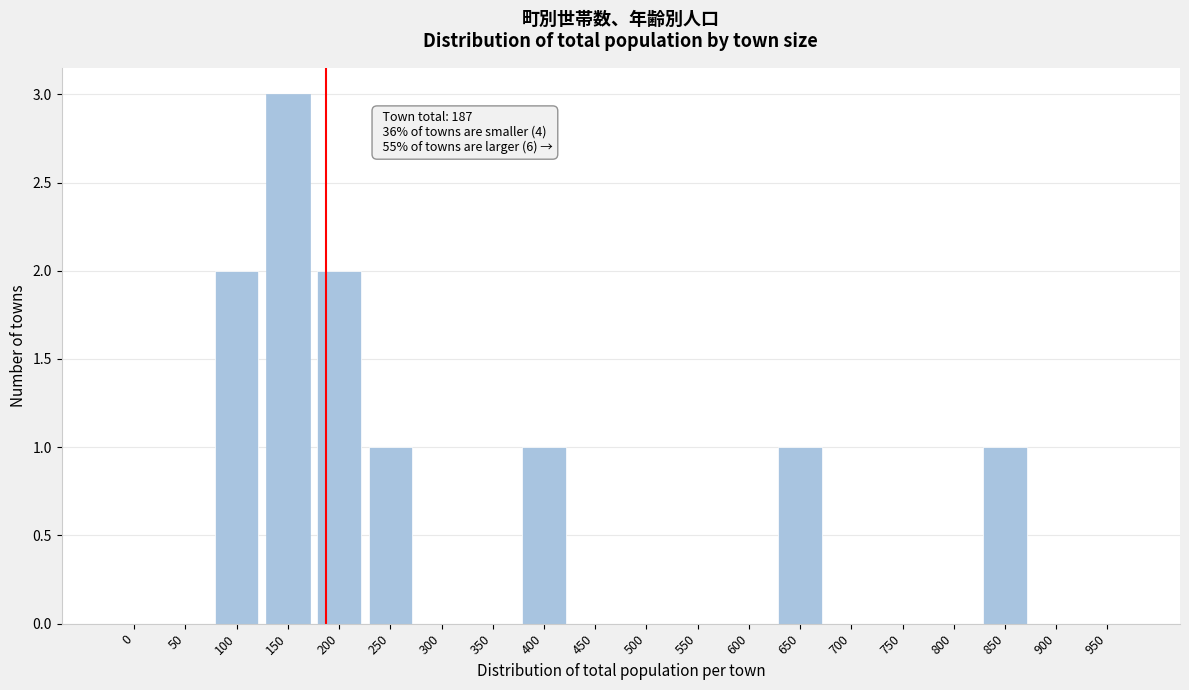

Reading left to right, what are all the values shown in this chart?

0=0	50=0	100=2	150=3	200=2	250=1	300=0	350=0	400=1	450=0	500=0	550=0	600=0	650=1	700=0	750=0	800=0	850=1	900=0	950=0